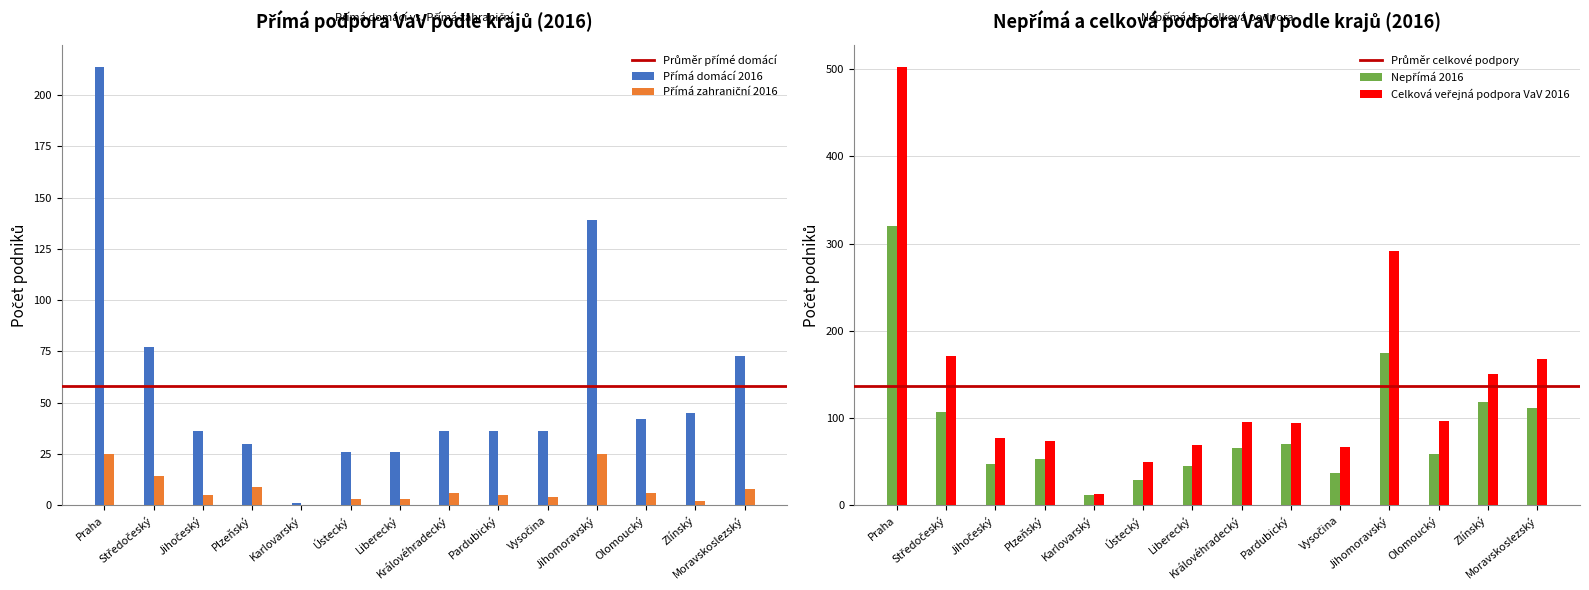

What is the value of the Nepřímá 2016 bar at the 14th from the left?

111